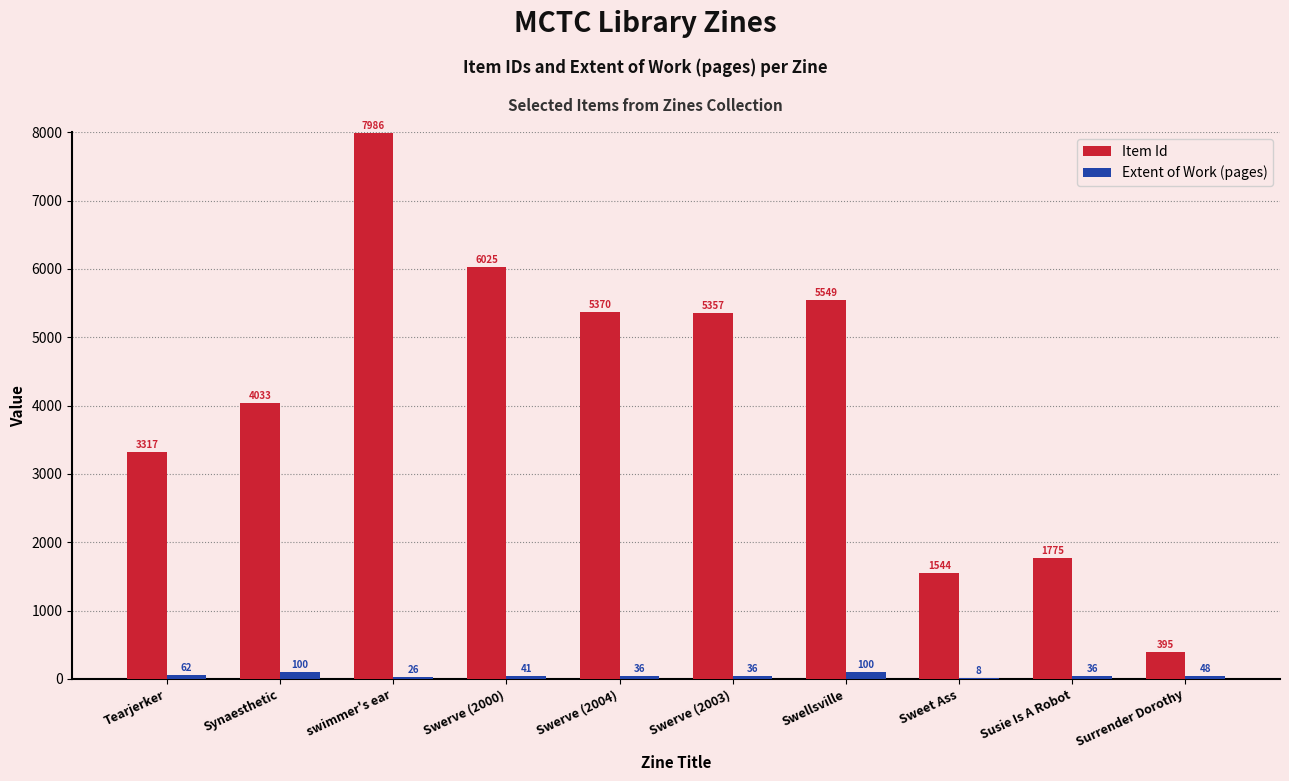

What is the greatest value displayed?

7986